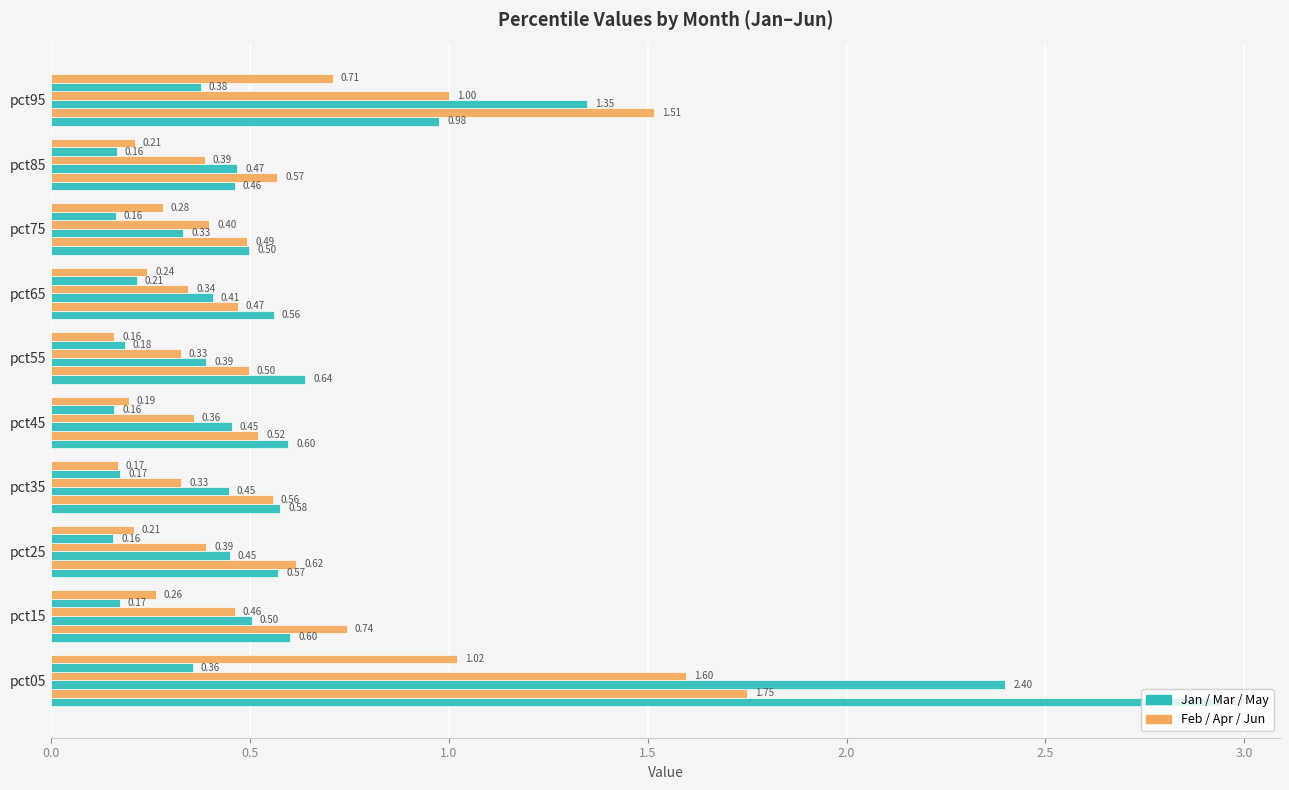

How many distinct data groups are displayed?

6